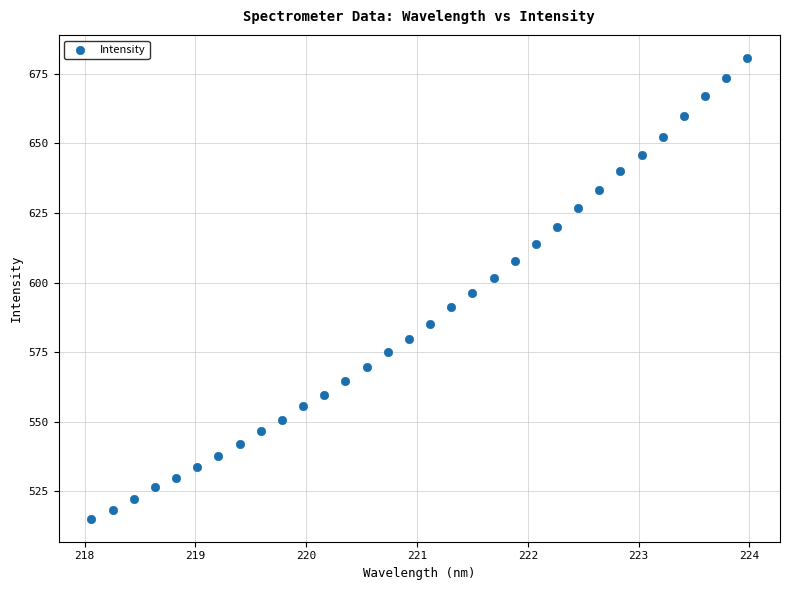

What is the range of X values (max minus min)?

5.9